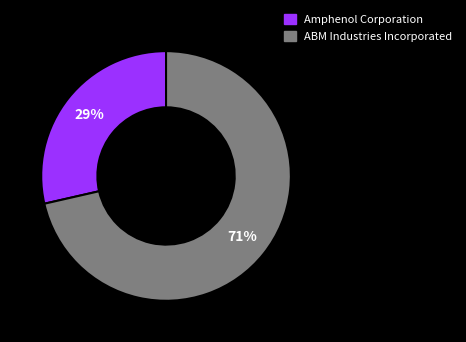

How many slices are in this pie chart?

2